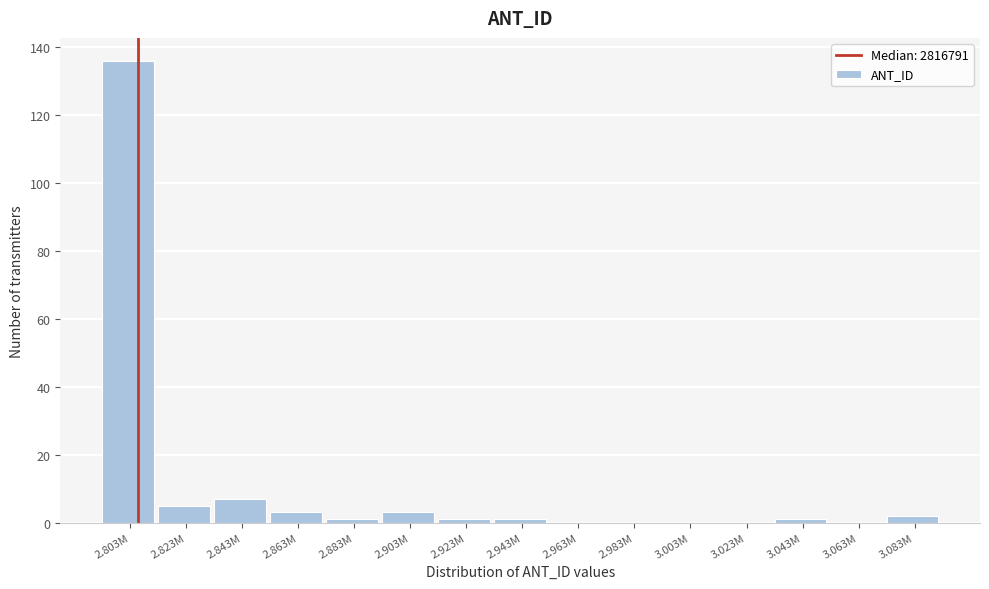

Reading left to right, what are all the values shown in this chart?

2.803M=136	2.823M=5	2.843M=7	2.863M=3	2.883M=1	2.903M=3	2.923M=1	2.943M=1	2.963M=0	2.983M=0	3.003M=0	3.023M=0	3.043M=1	3.063M=0	3.083M=2